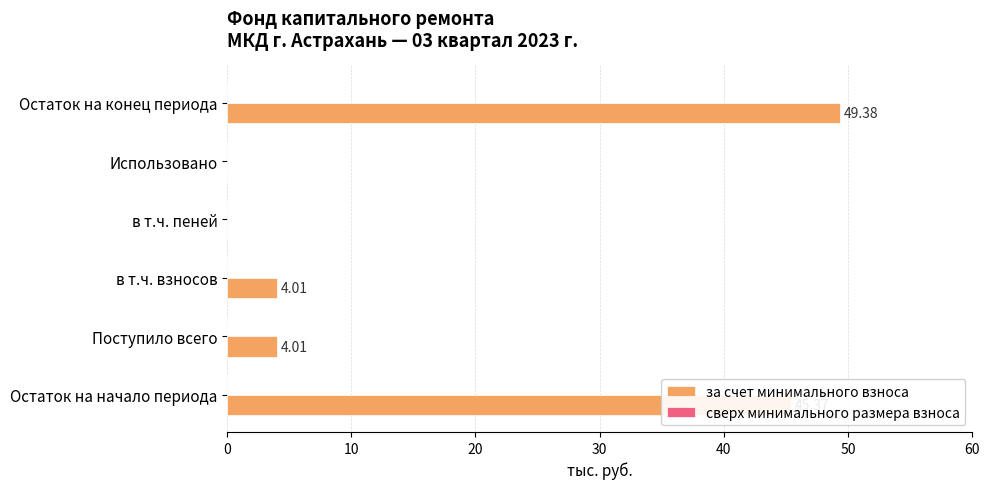

What is the change in value from Поступило всего to Остаток на конец периода?

+45.4